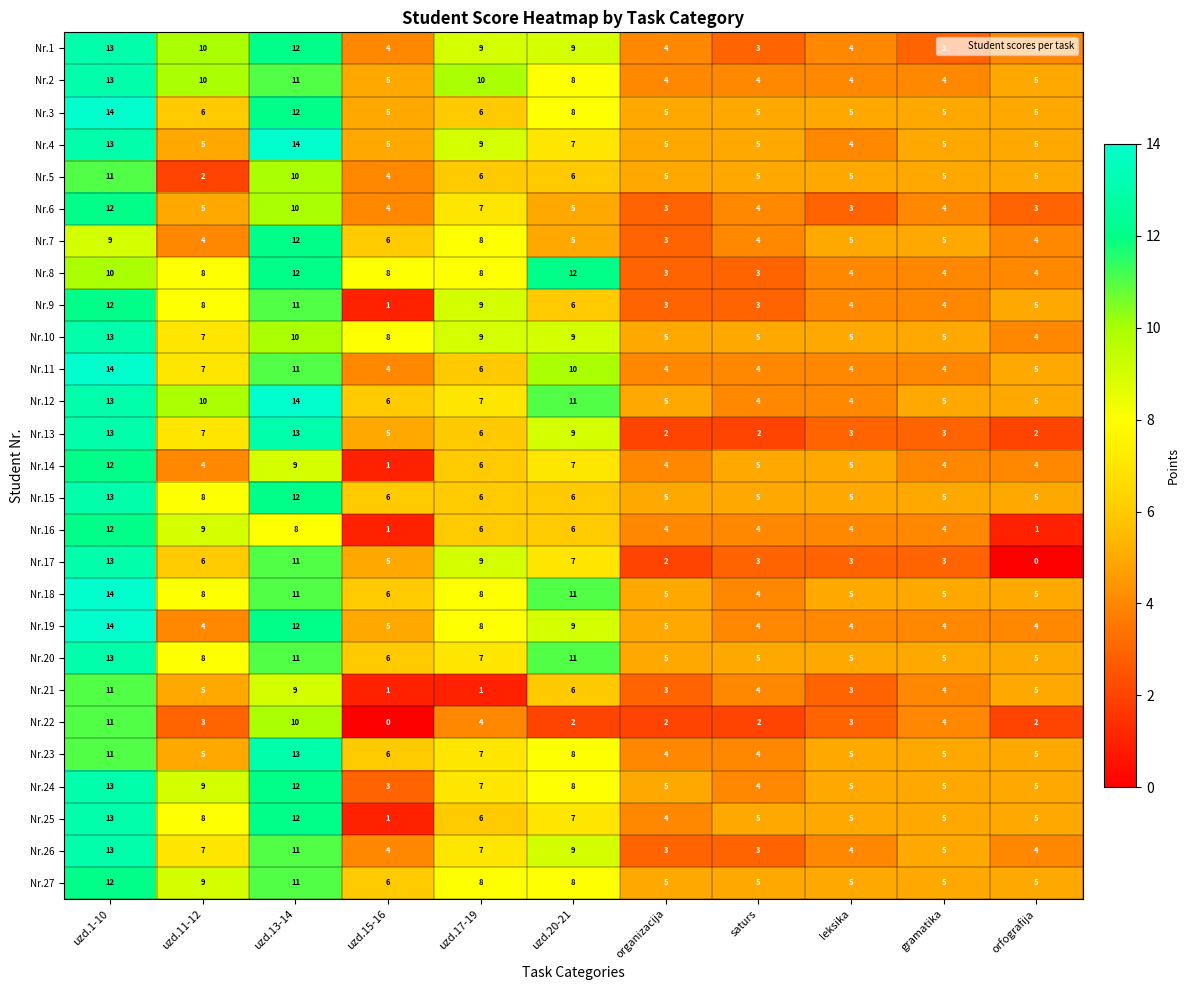

What is the difference between the highest and lowest values at uzd.11-12?

8